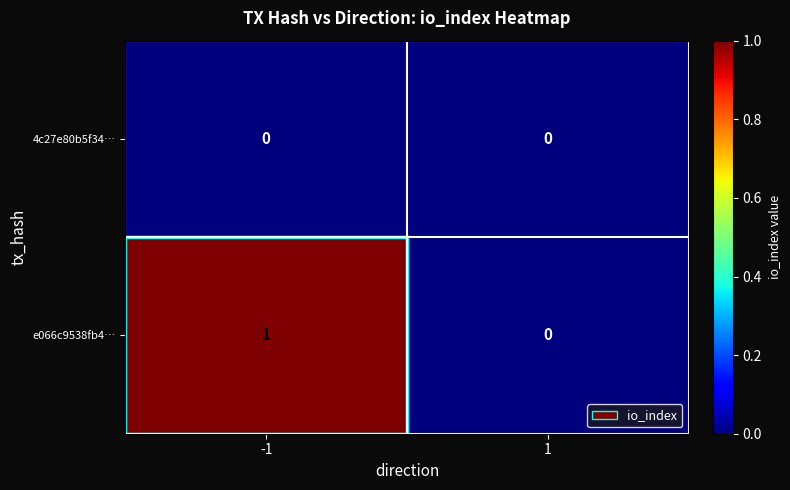

Which series has the largest total across all categories?

e066c9538fb4…